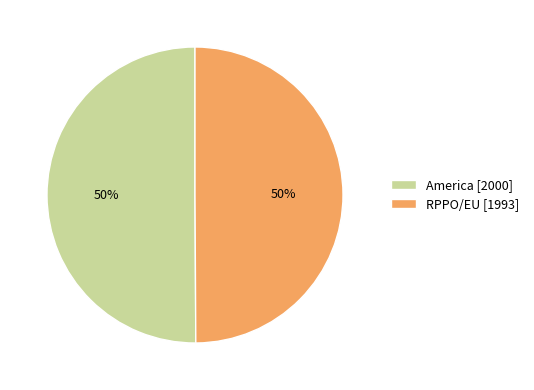

How many segments does this pie chart have?

2